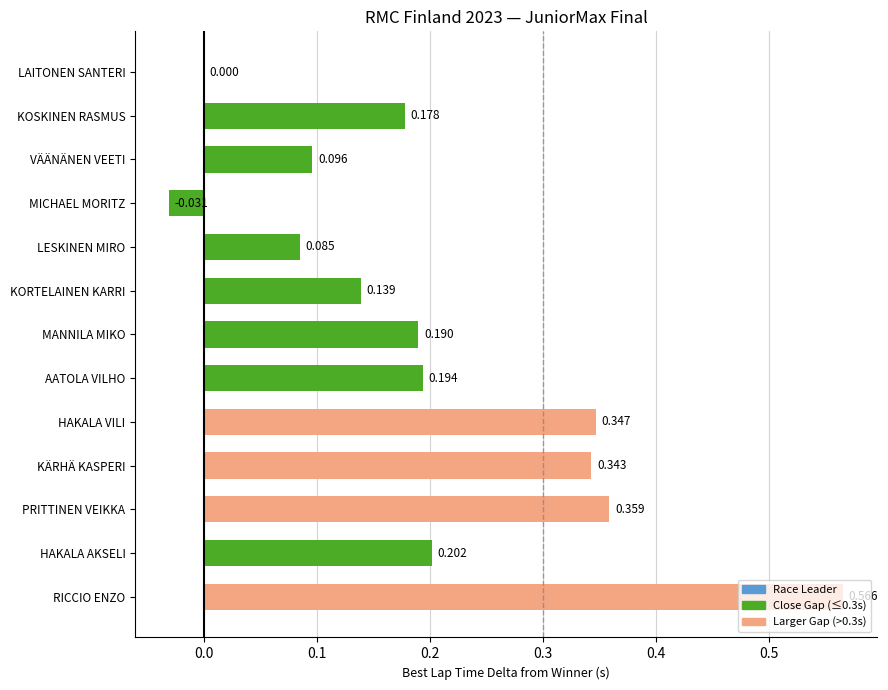

At which category does the chart reach its peak across all series?

RICCIO ENZO